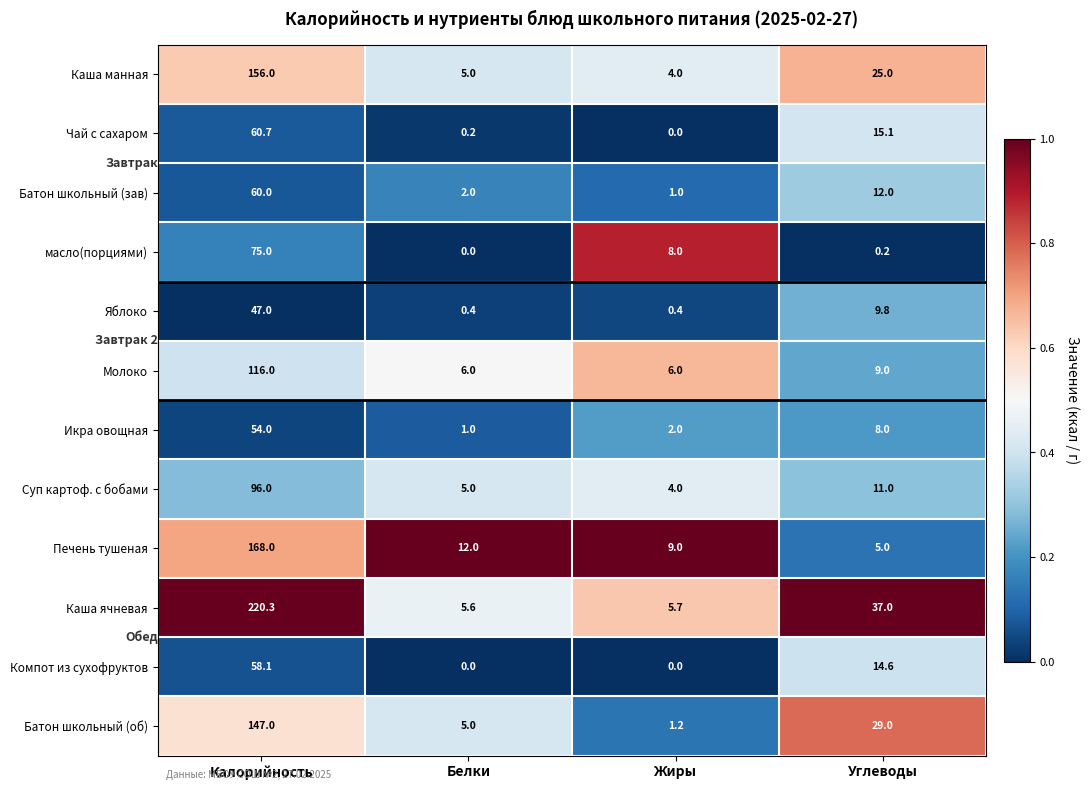

Is it true that Чай с сахаром equals -40.9 at Жиры?

False